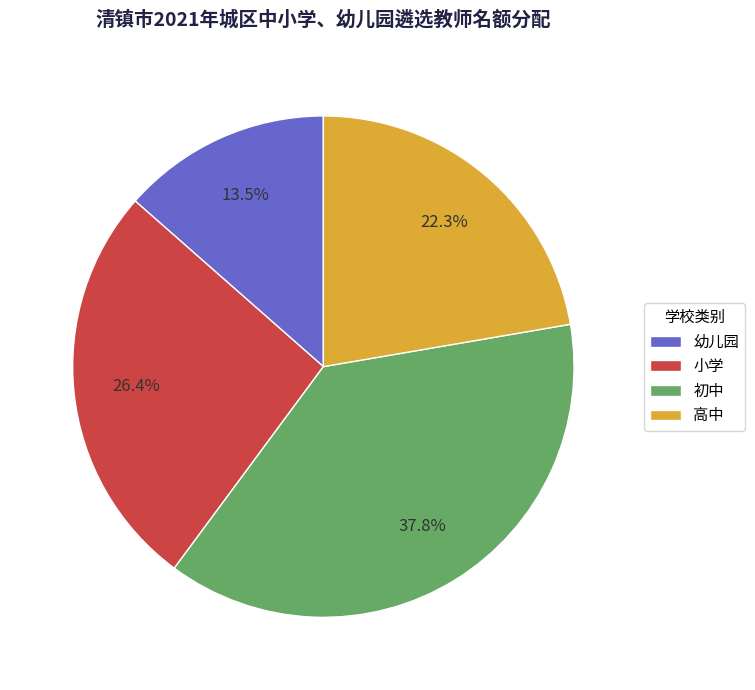

Which slice is the smallest?

幼儿园